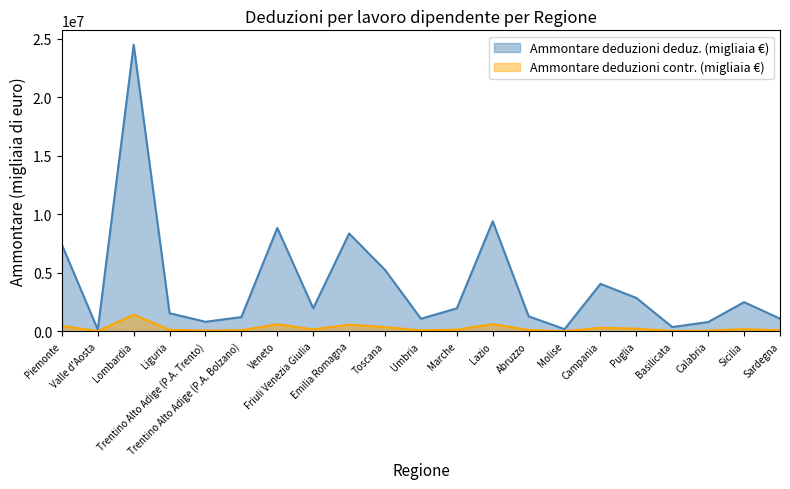

What is the label of the 13th point from the left?

Lazio